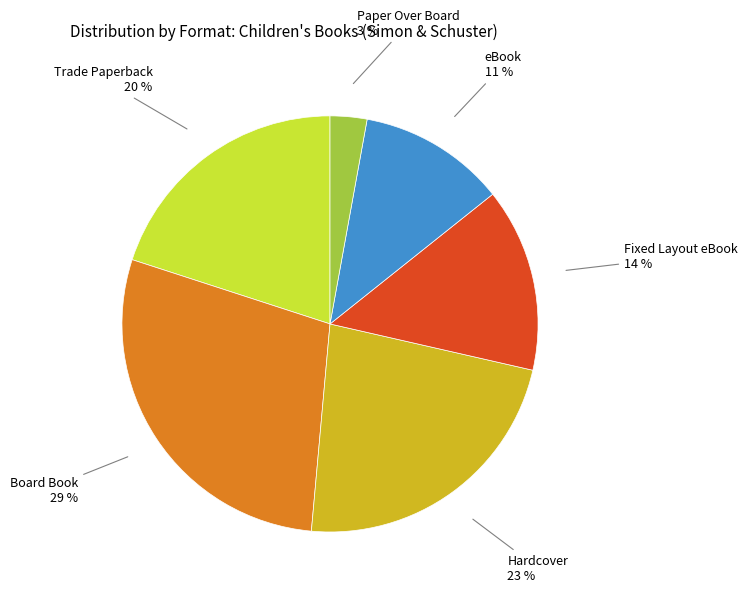

To the nearest percent, what is the difference between the largest and smallest slice percentages?

26%